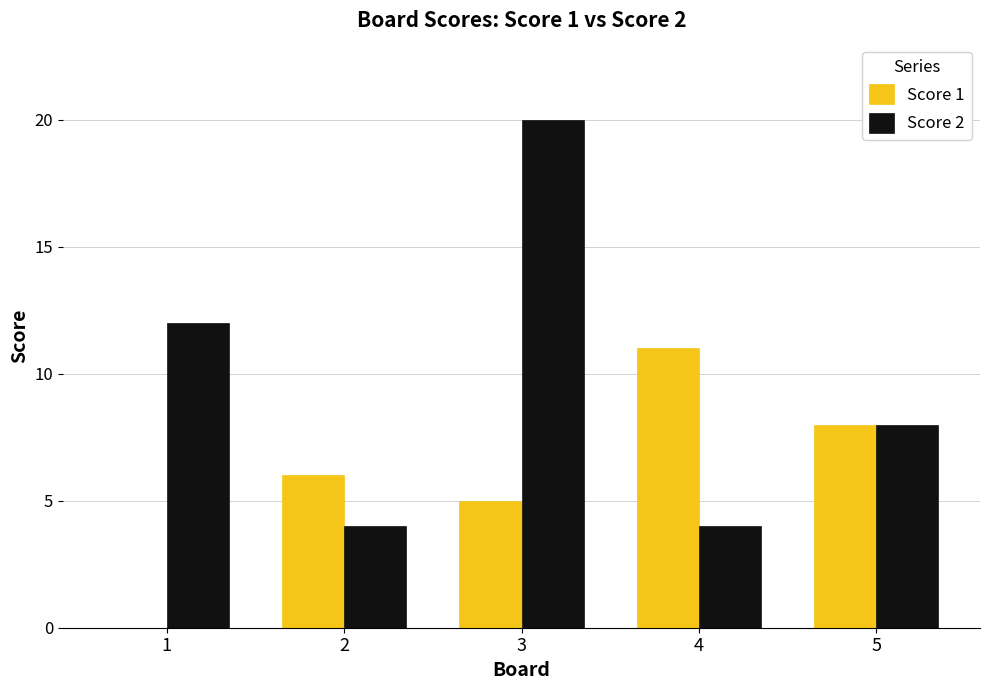

What is the maximum value for Score 2?

20